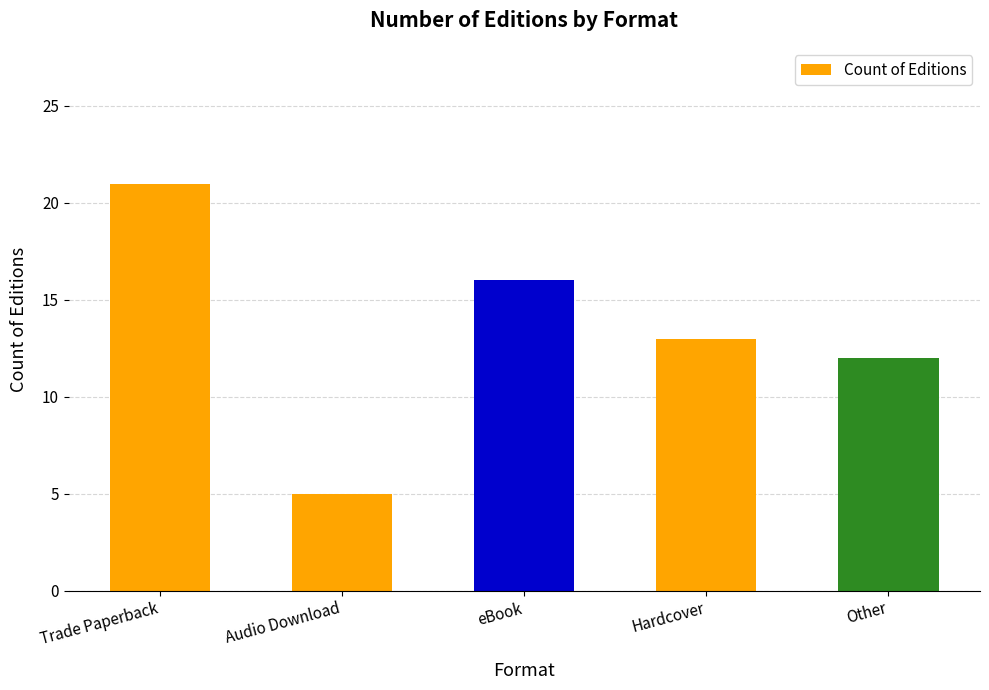

Where is the data nearest to the value 13?

Hardcover